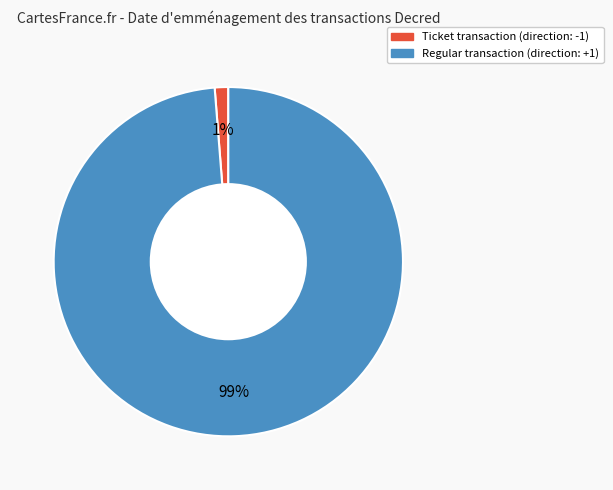

To the nearest percent, what is the combined percentage of Regular transaction (direction: +1) and Ticket transaction (direction: -1)?

100%